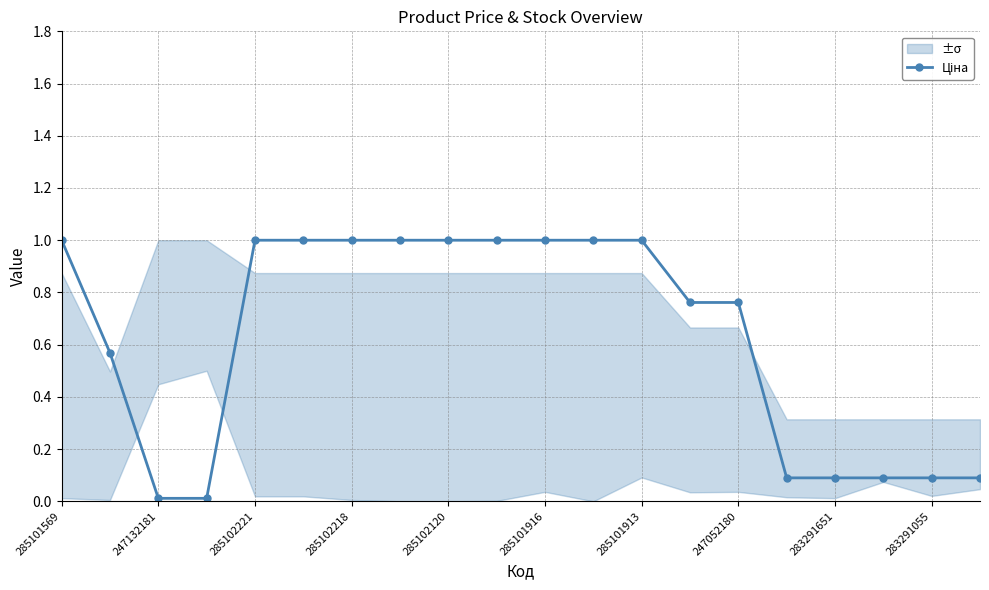

What is the sum of the values at 19 and 18?

0.2